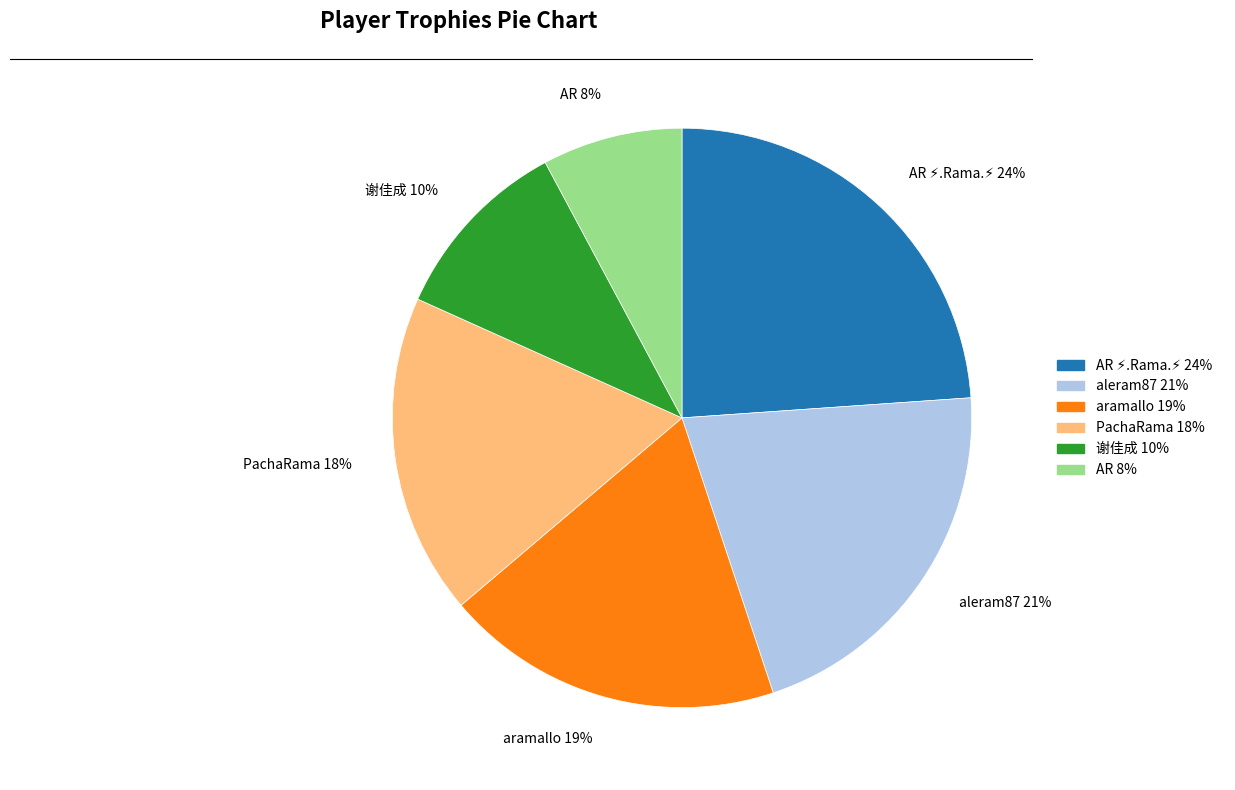

To the nearest percent, what is the average slice percentage?

17%